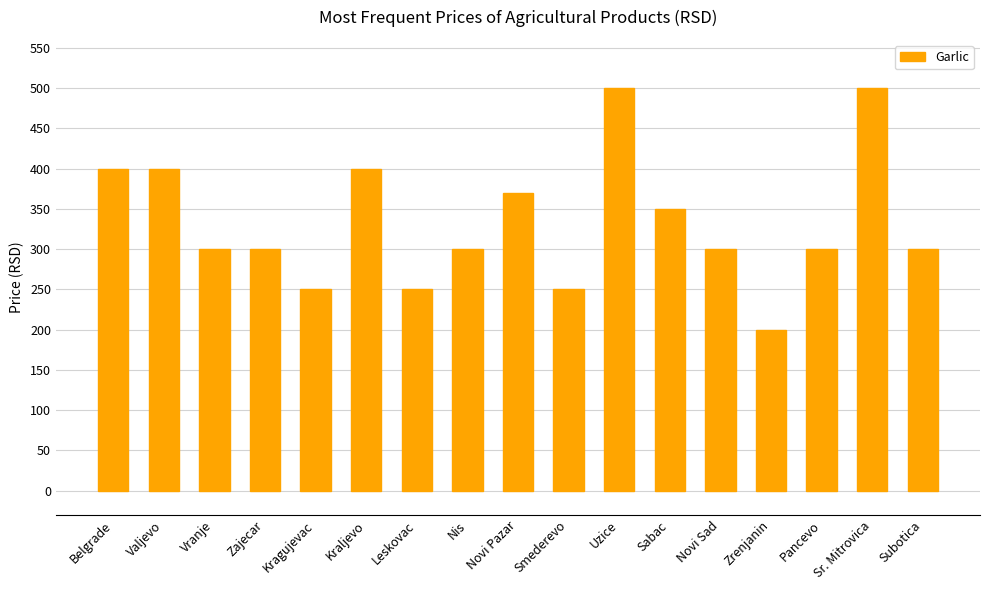

What is the change in value from Belgrade to Sabac?

-50.0